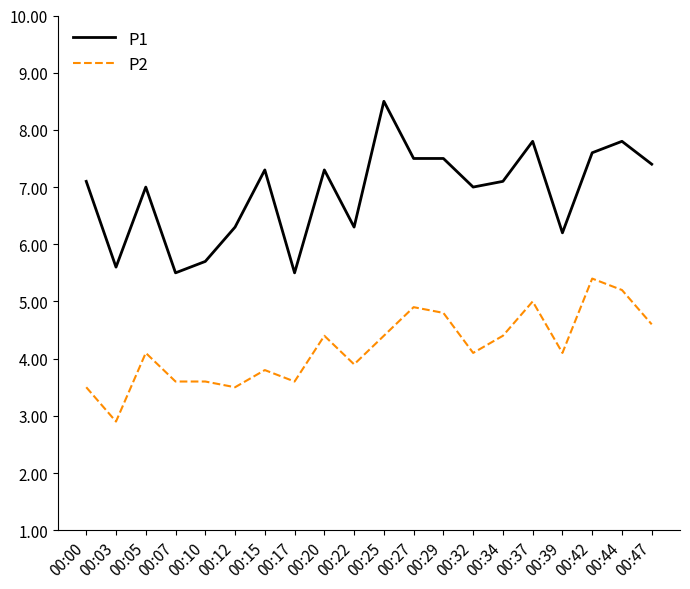

List the series in order of their overall mean, highest first.

P1, P2